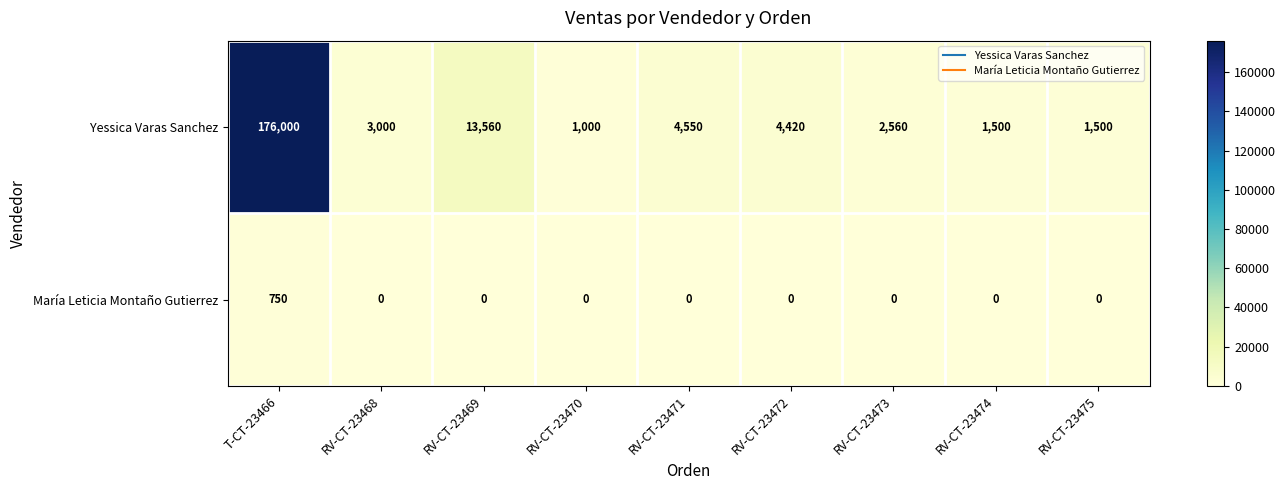

Which series has the widest spread of values?

Yessica Varas Sanchez